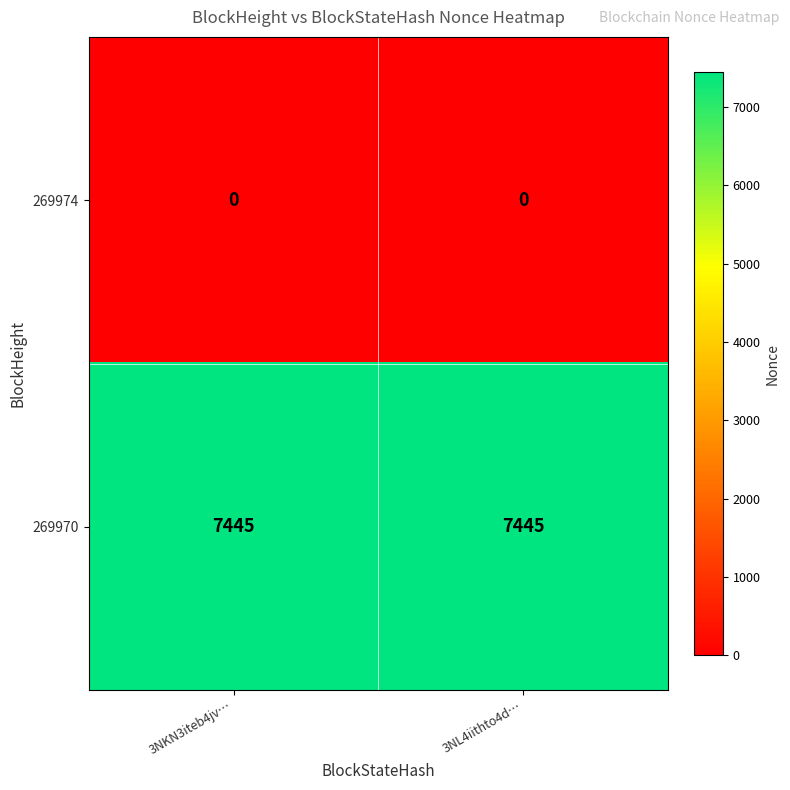

What is the difference between the highest and lowest values at 3NL4iithto4d…?

7445